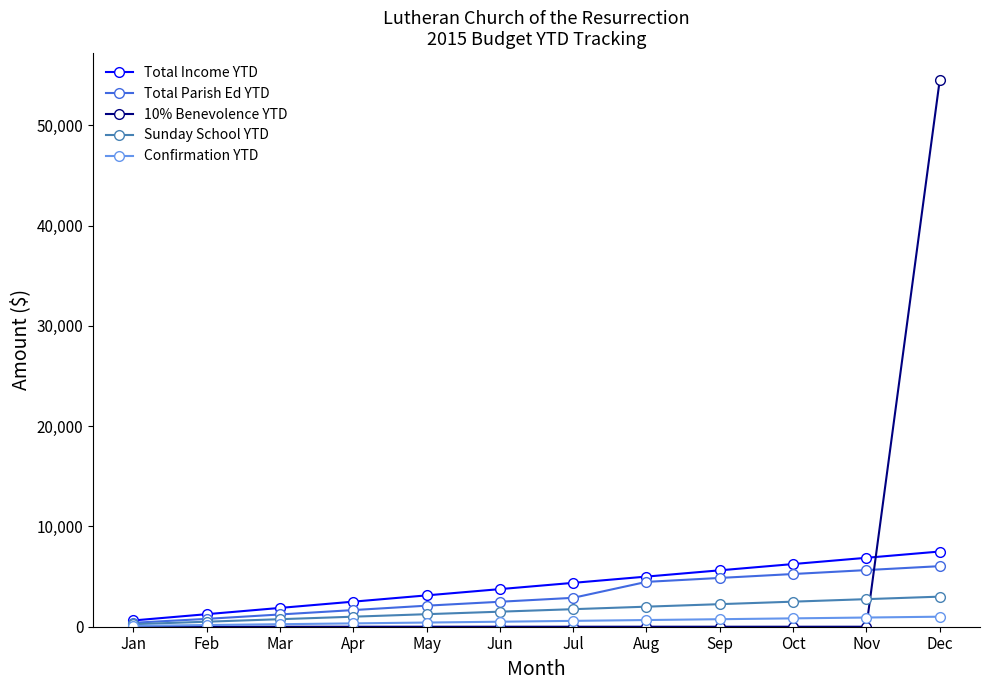

Between Jan and Sep, which series saw the biggest shift?

Total Income YTD